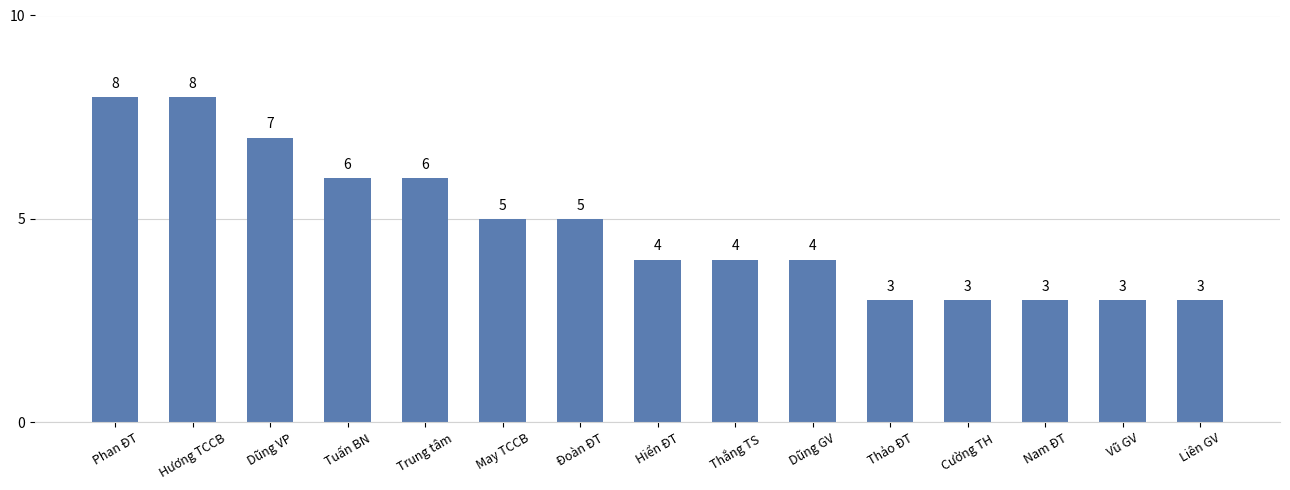

What is the sum of the values at Thắng TS and Hương TCCB?

12